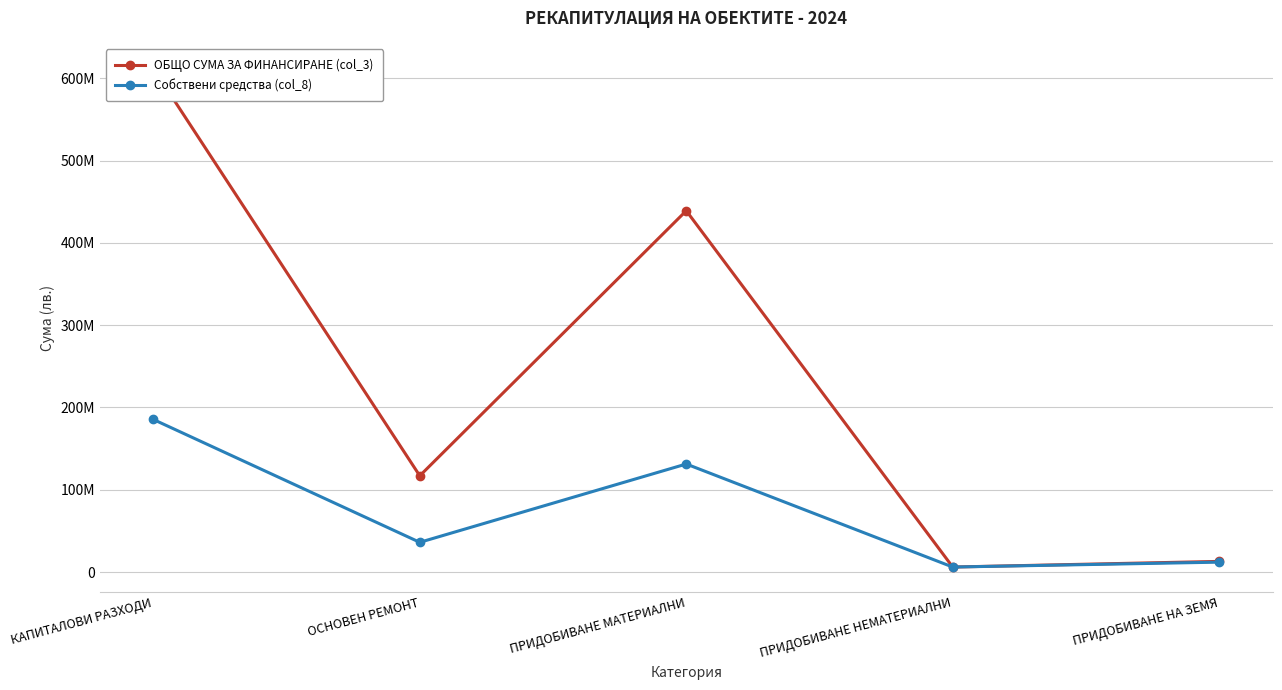

True or false: ОБЩО СУМА ЗА ФИНАНСИРАНЕ (col_3) and Собствени средства (col_8) intersect in this chart.

False